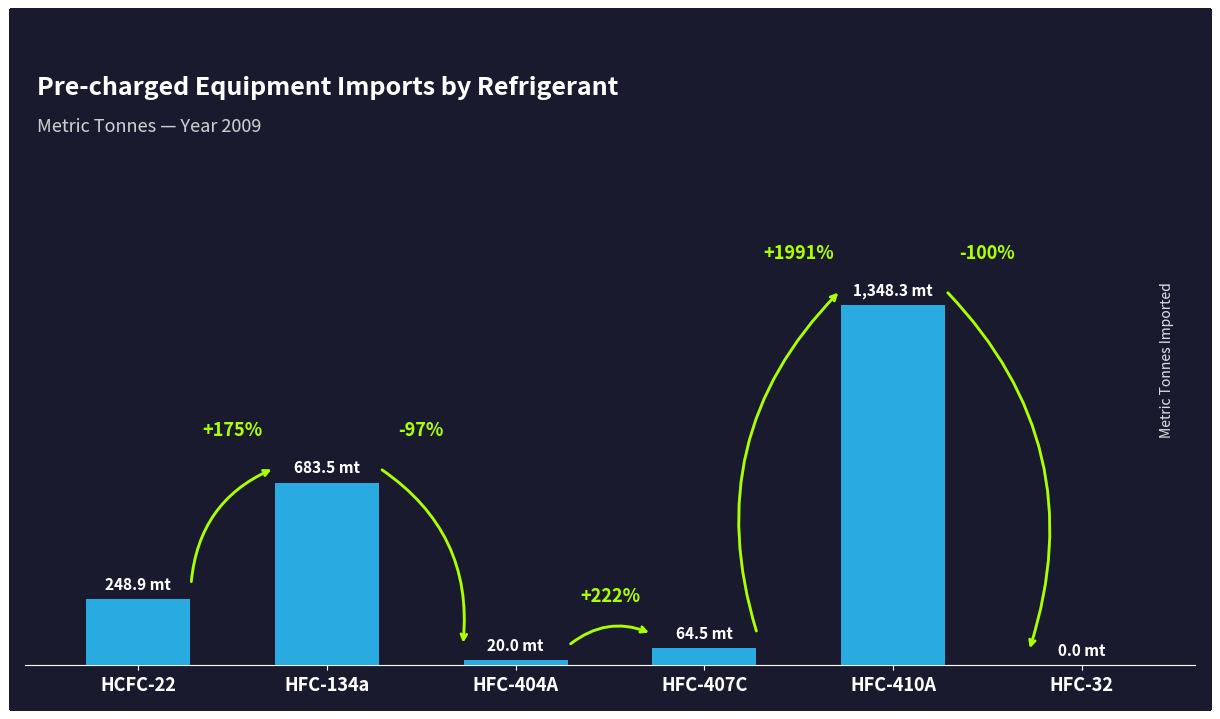

Is it true that the value at HCFC-22 is 345.1?

False